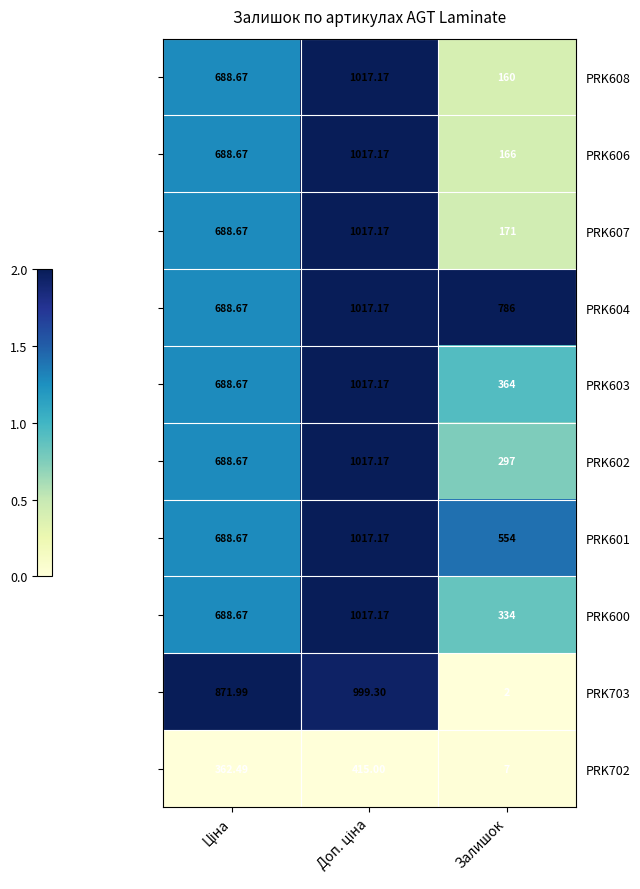

Which category has the lowest value in the PRK600 series?

Залишок